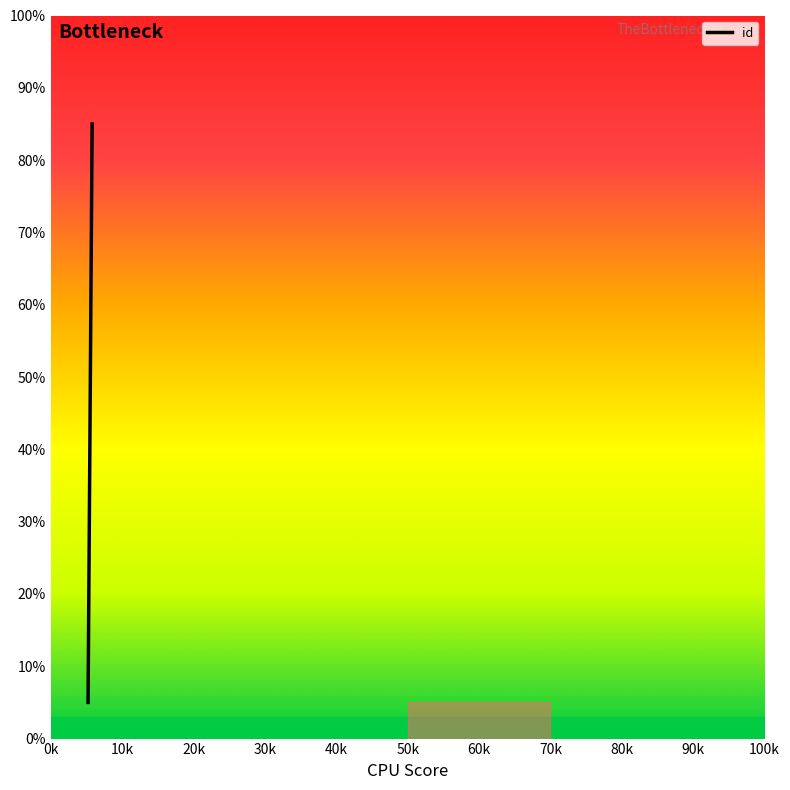

How many values exceed 5?

2